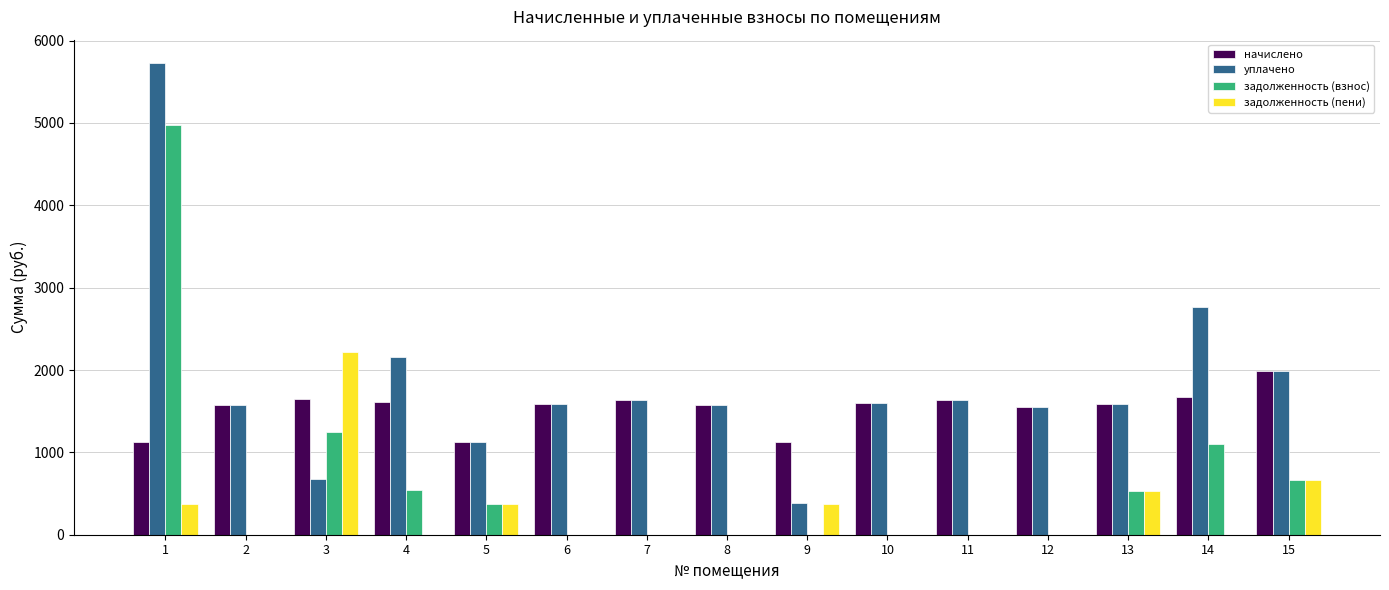

Count the number of categories in the chart.

15